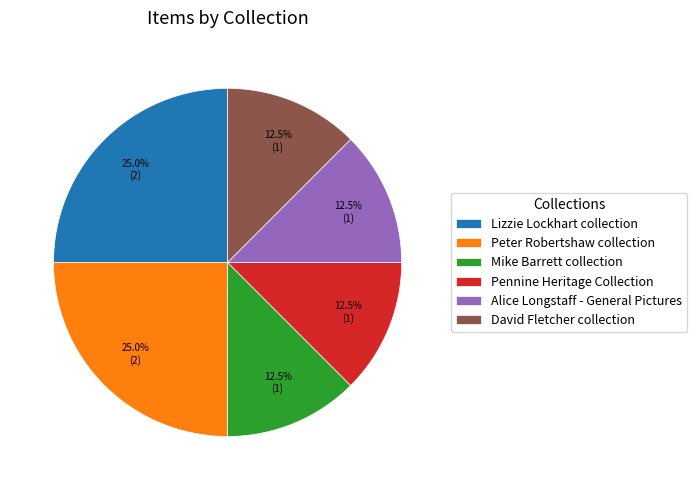

To the nearest percent, what is the combined percentage of Pennine Heritage Collection and Alice Longstaff - General Pictures?

25%